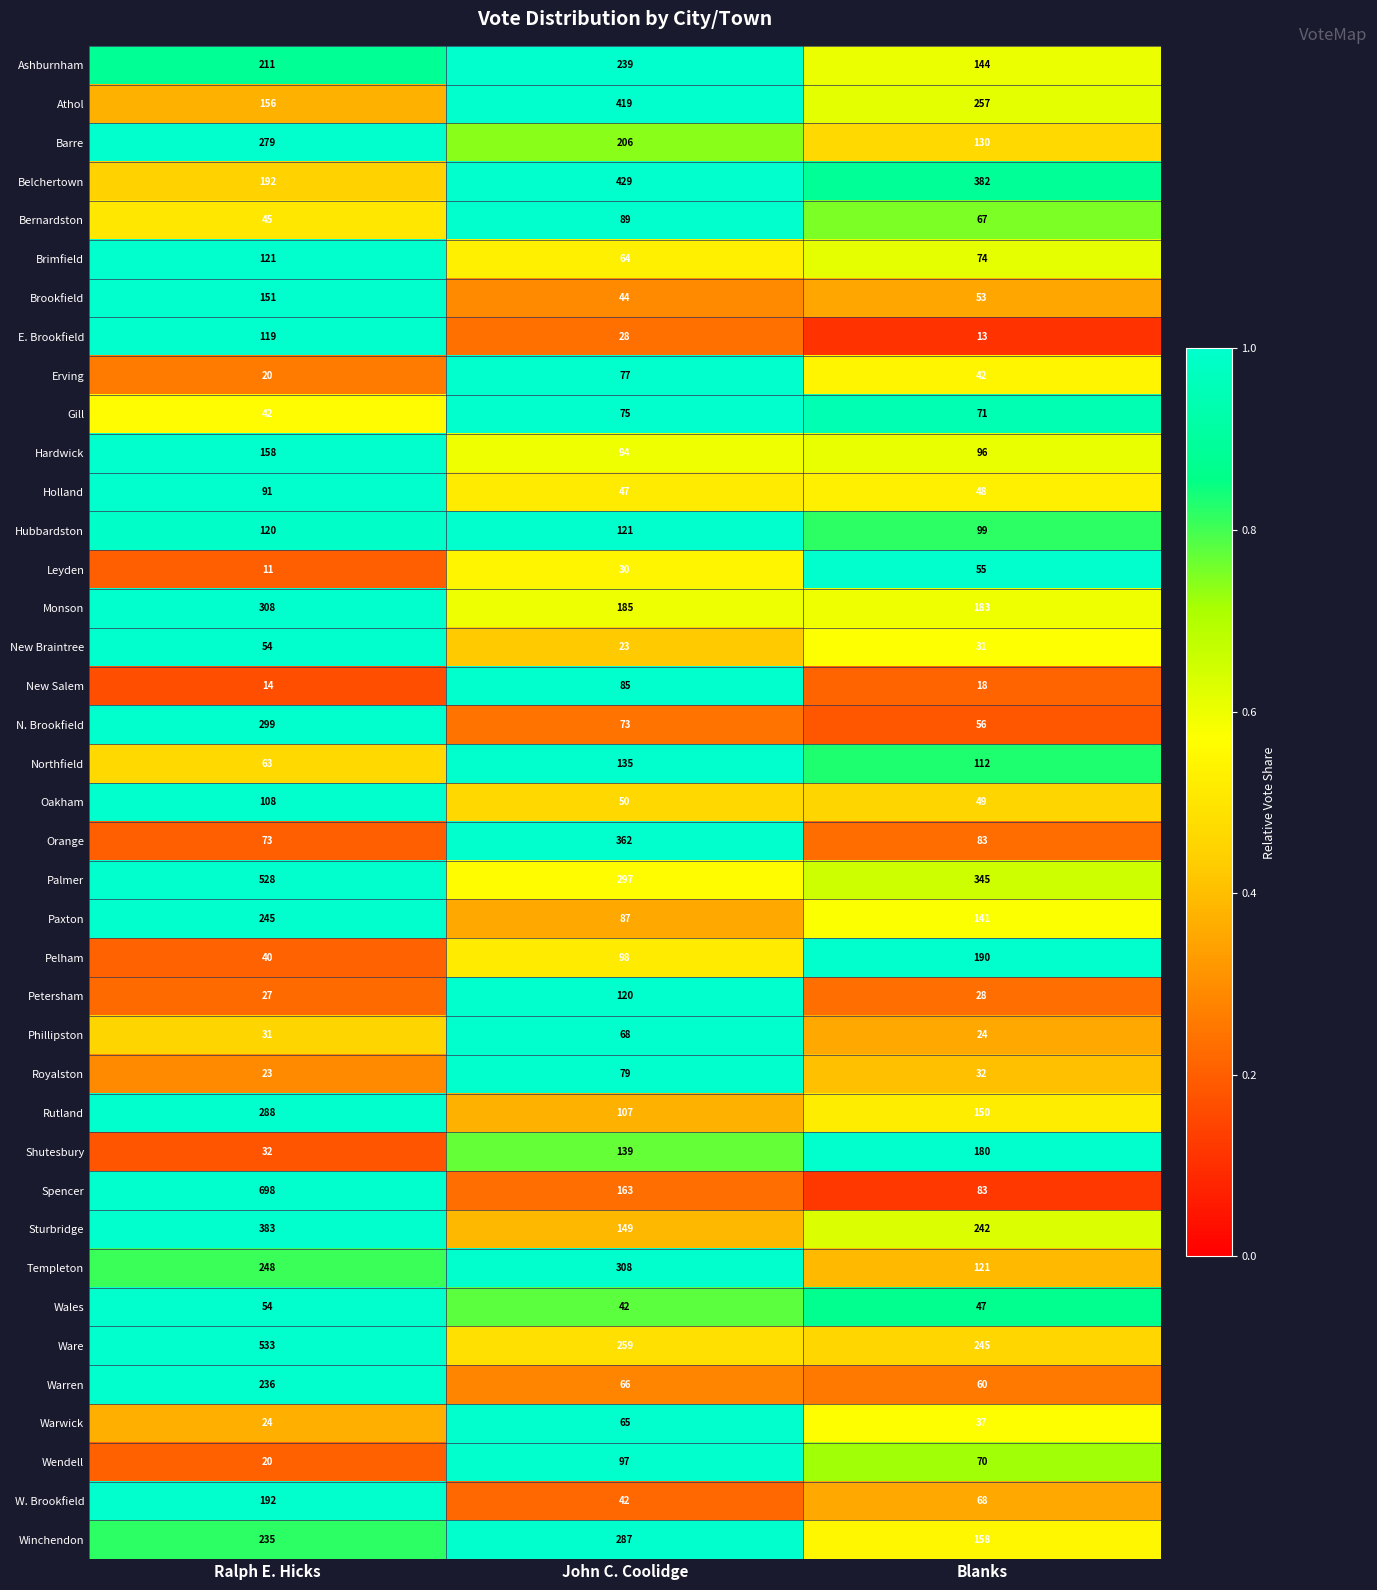

List the labels in order of Gill value, smallest first.

Ralph E. Hicks, Blanks, John C. Coolidge